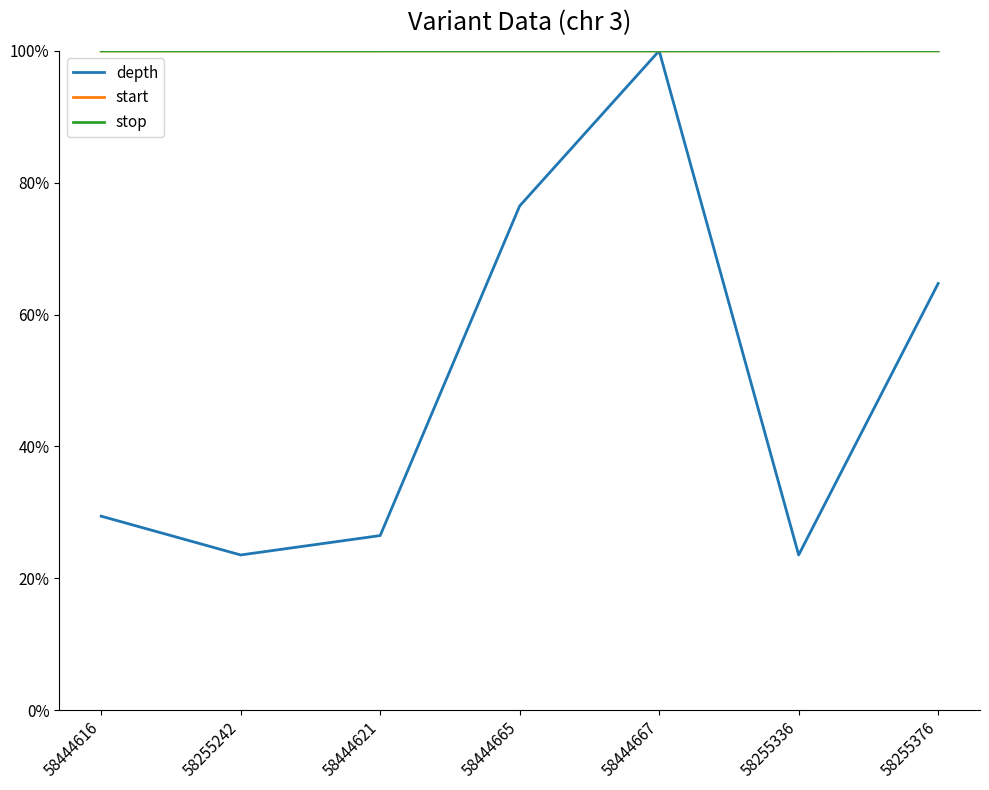

Reading left to right, extract all data points from this chart.

depth: 29.4	23.5	26.5	76.5	100.0	23.5	64.7
start: 100.0	100.0	100.0	100.0	100.0	100.0	100.0
stop: 100.0	100.0	100.0	100.0	100.0	100.0	100.0